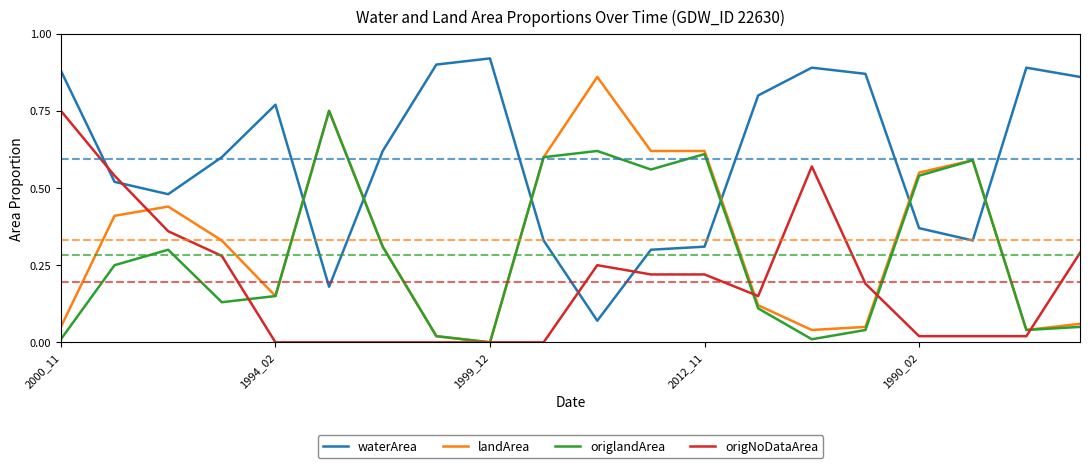

True or false: waterArea and origNoDataArea cross at least once.

True